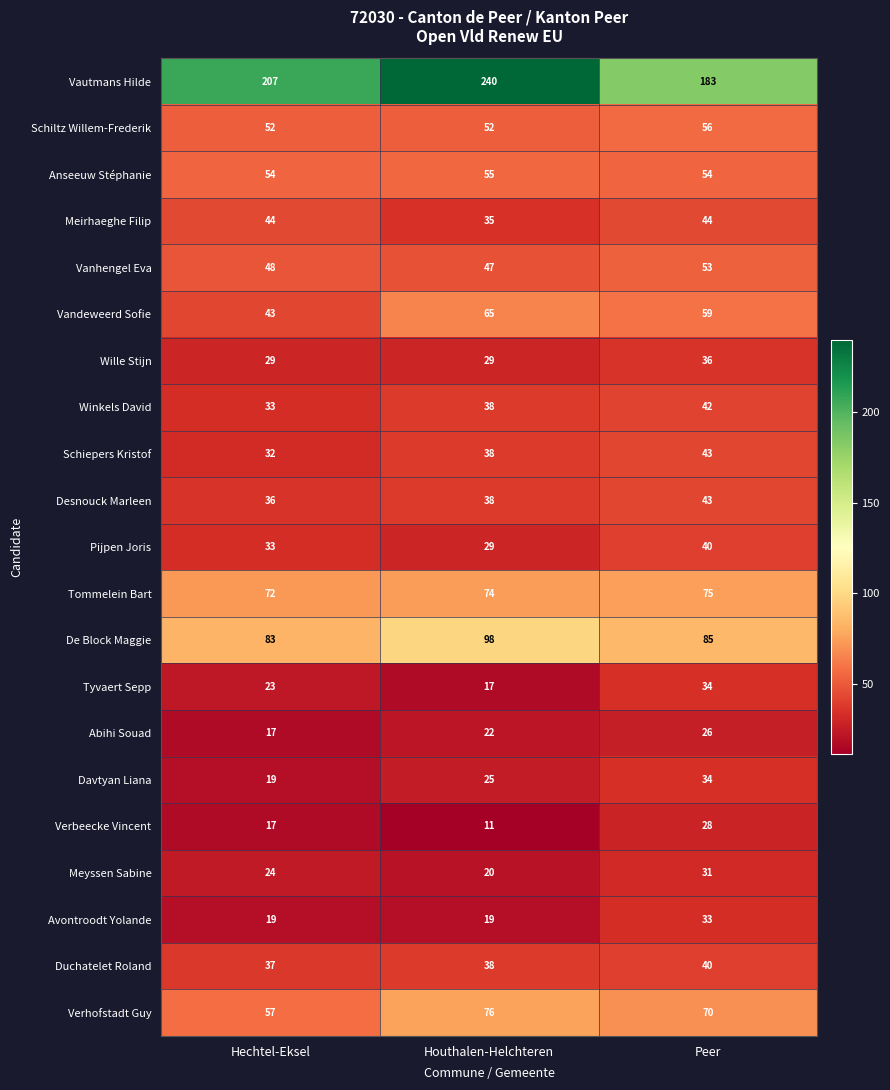

What is the smallest value displayed?

11